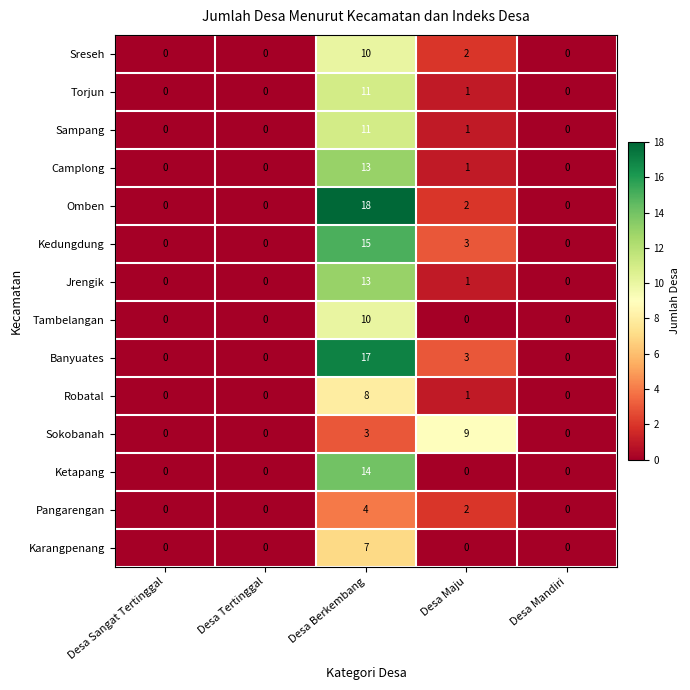

Between Desa Sangat Tertinggal and Desa Maju, which series saw the biggest shift?

Sokobanah